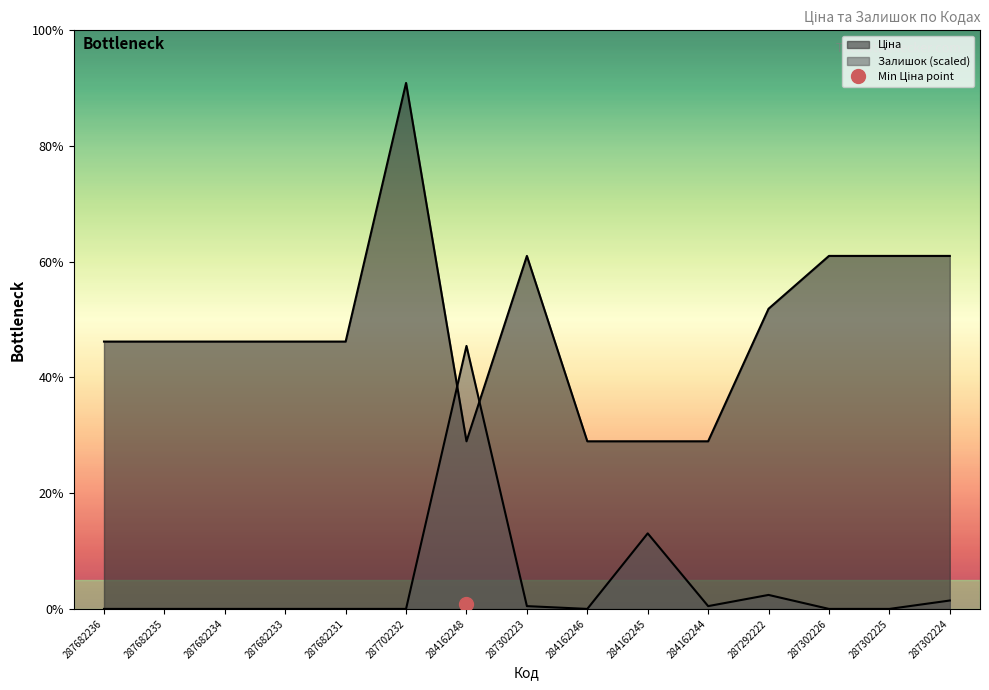

Where do Ціна and Залишок first cross each other?

287702232 and 284162248